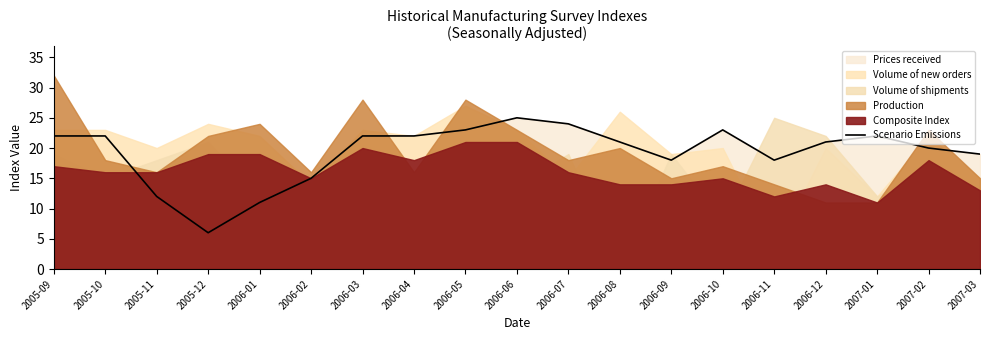

How many data points are above 21?

9